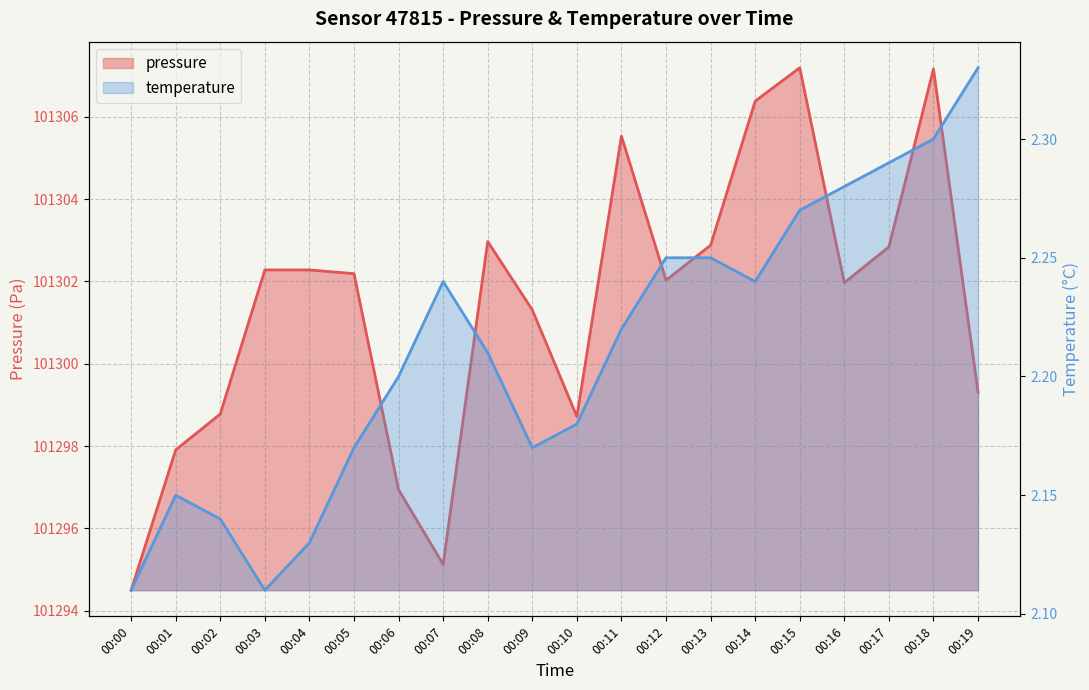

Which series has the widest spread of values?

pressure